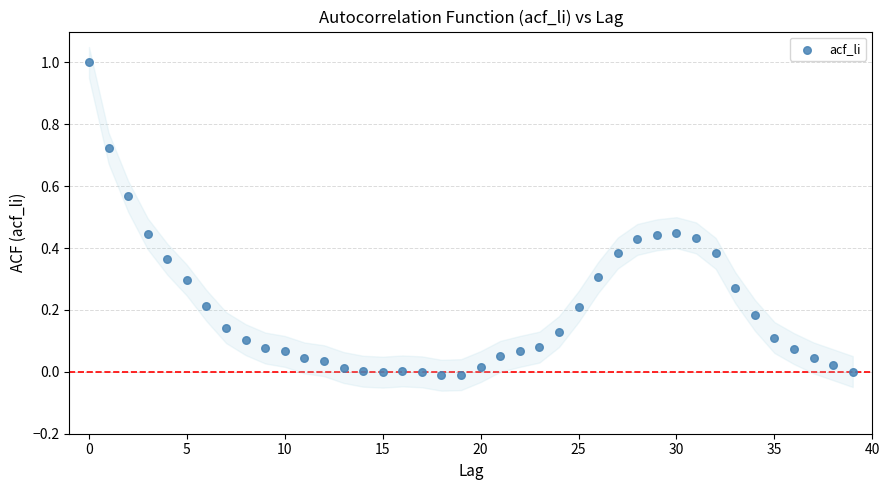

What is the range of Y values (max minus min)?

1.0